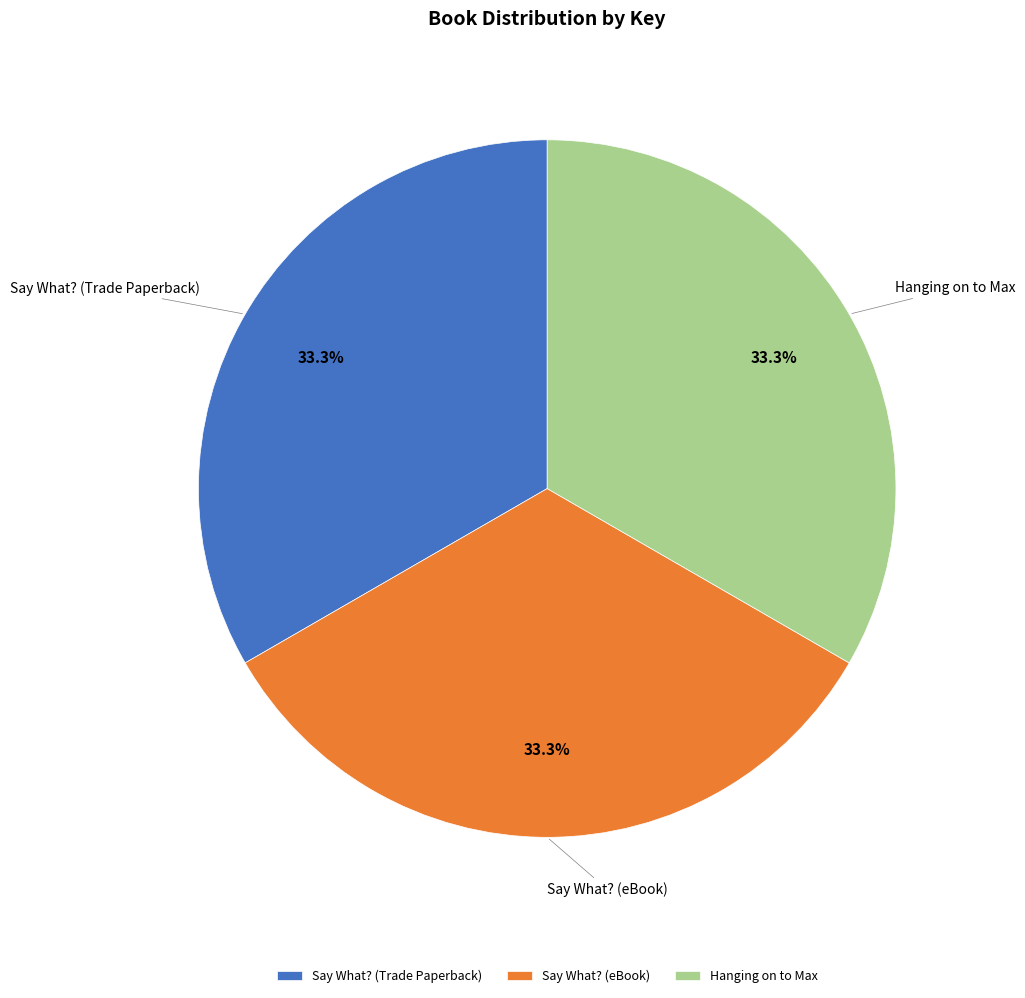

To the nearest percent, what is the combined percentage of Say What? (Trade Paperback) and Say What? (eBook)?

67%